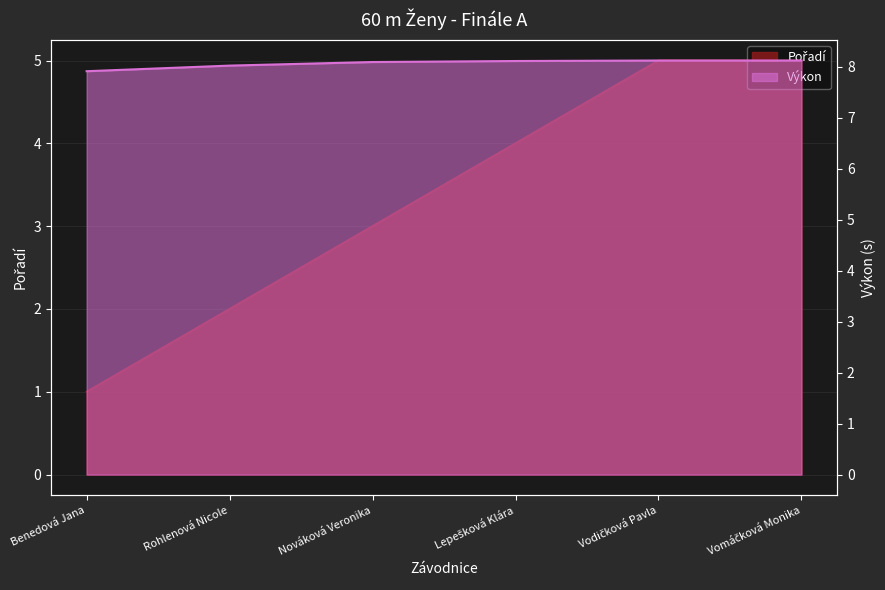

At which label is Výkon closest to 8?

Rohlenová Nicole